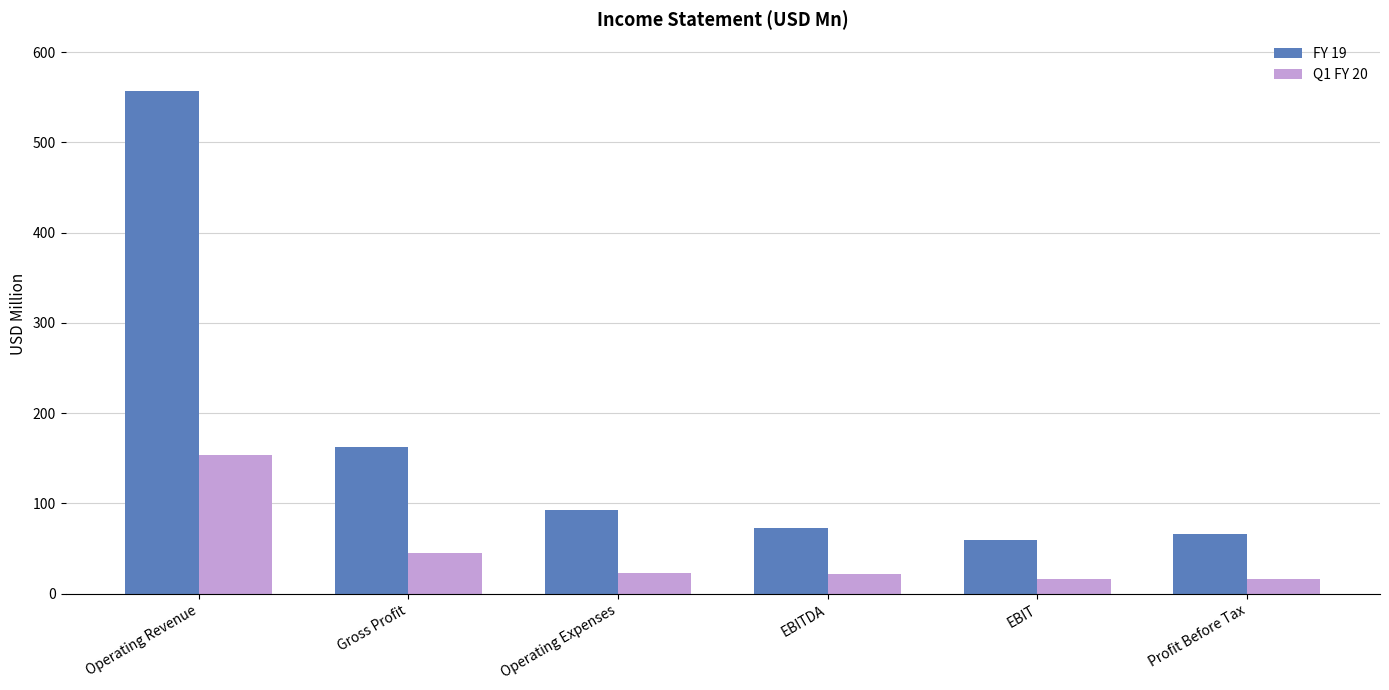

Which series has the widest spread of values?

FY 19